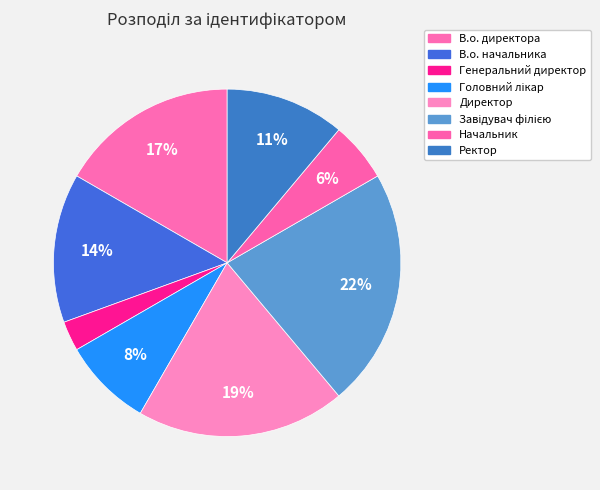

To the nearest percent, what portion does В.о. начальника represent?

14%